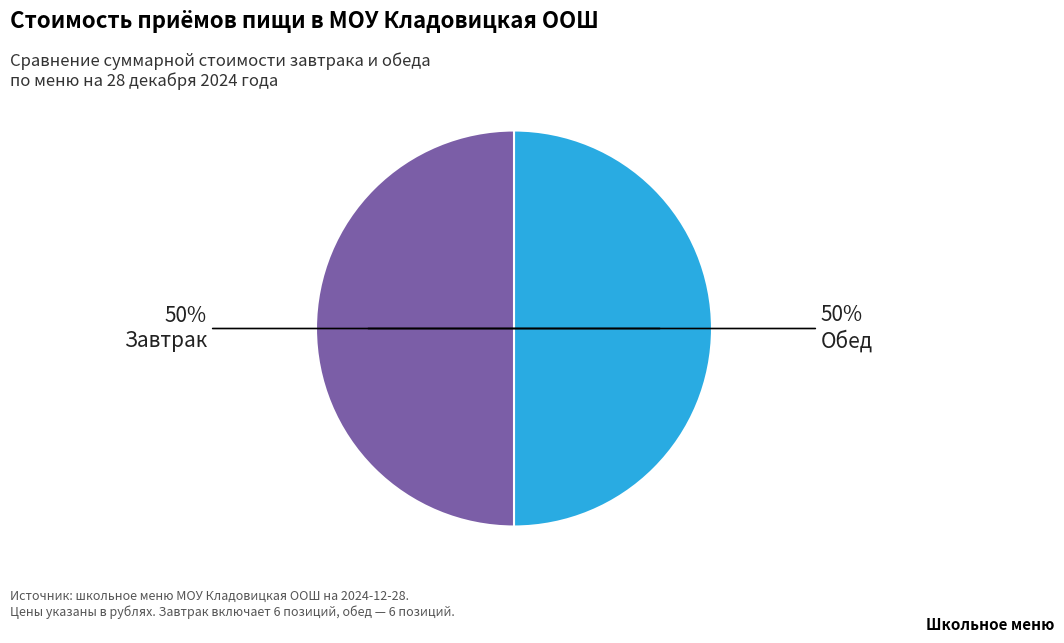

To the nearest percent, what is the average slice percentage?

50%